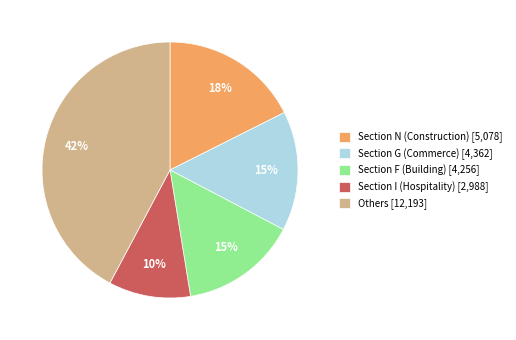

Is it true that Others [12,193] is 42% of the pie?

True